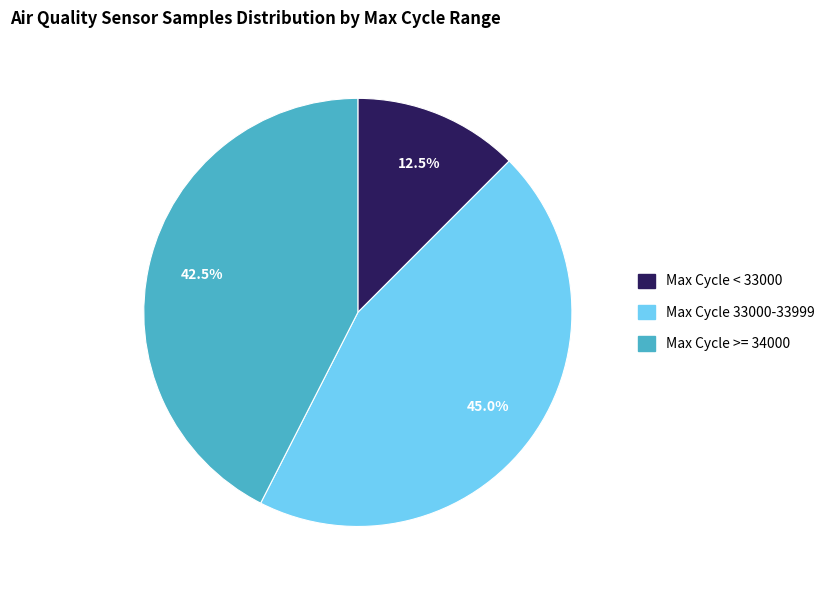

How many segments does this pie chart have?

3